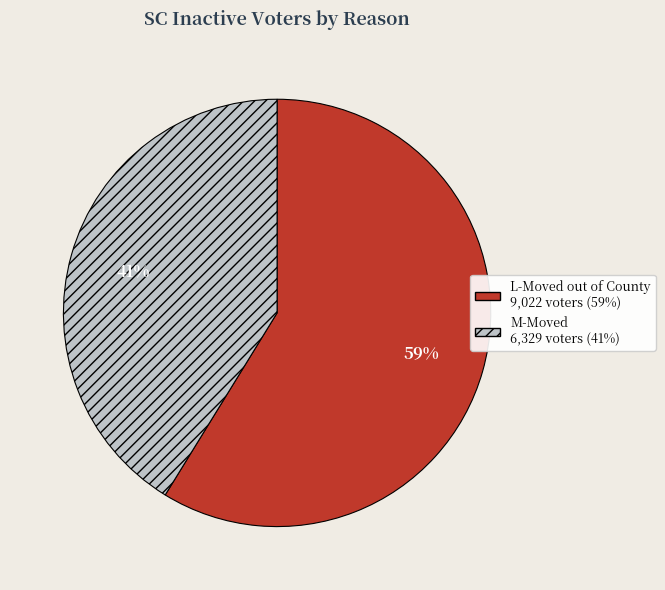

Is there any slice that represents more than half of the pie?

Yes